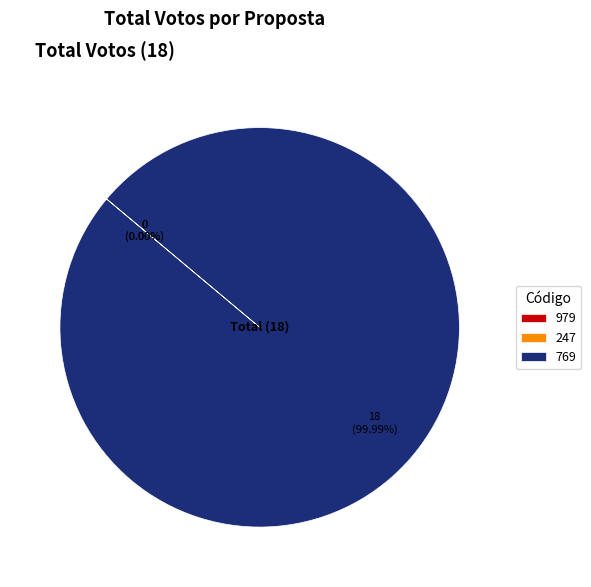

What percentage is the 769 slice, to the nearest percent?

100%